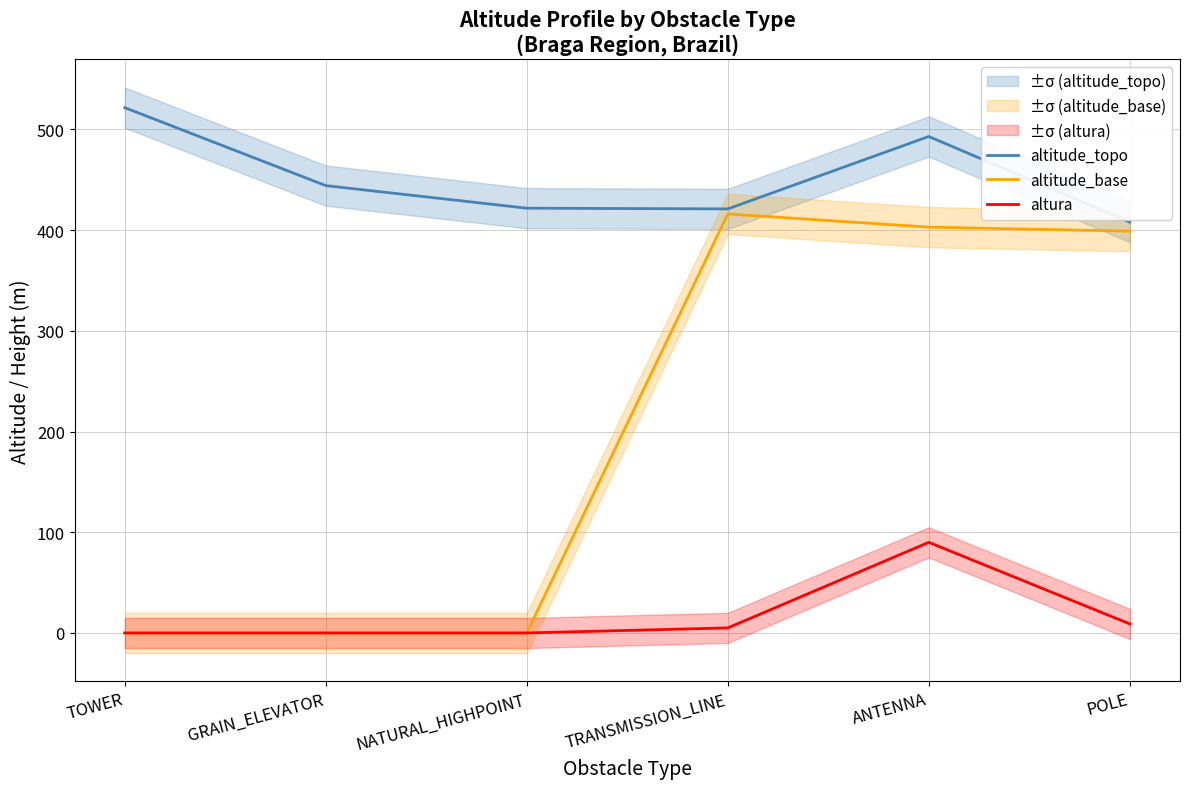

List the labels in order of altitude_base value, smallest first.

TOWER, GRAIN_ELEVATOR, NATURAL_HIGHPOINT, POLE, ANTENNA, TRANSMISSION_LINE